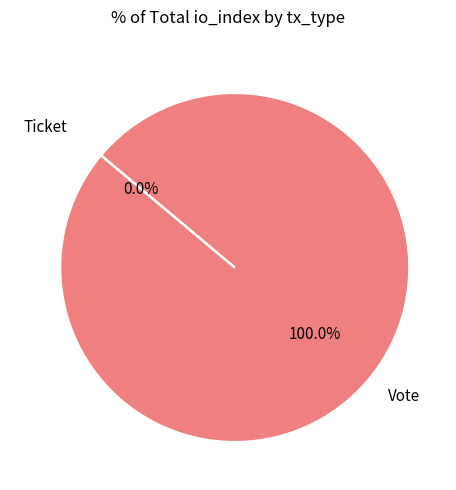

To the nearest percent, what is the average slice percentage?

50%